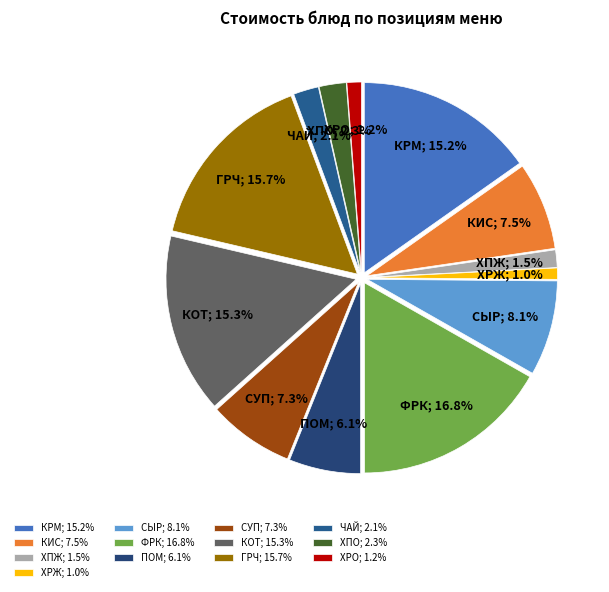

What percentage is the Каша гречневая slice, to the nearest percent?

16%